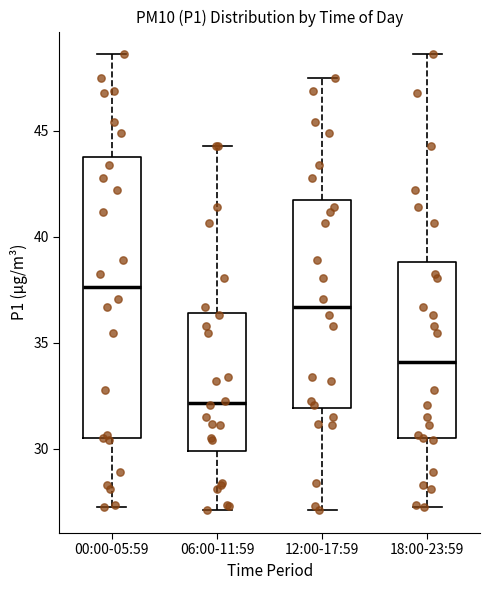

Reading left to right, transcribe this box plot: for each box, give where its median line is, the range the box spans, and where its two whiskers end, as read against the y-axis. The values are not printed on the chart, so give them approximately, as read against the axis.

00:00-05:59: median 37.5, box 30.5 to 44.0, whiskers 27.5 to 48.5
06:00-11:59: median 32.0, box 30.0 to 36.5, whiskers 27.0 to 44.5
12:00-17:59: median 36.5, box 32.0 to 41.5, whiskers 27.0 to 47.5
18:00-23:59: median 34.0, box 30.5 to 39.0, whiskers 27.5 to 48.5